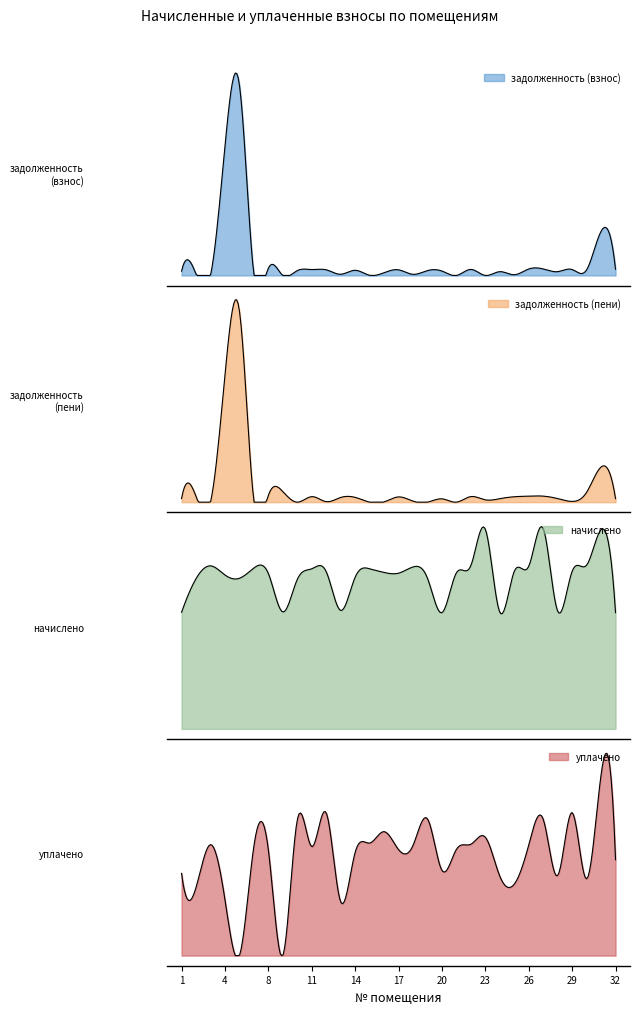

What is the value of the уплачено point at the 22nd from the left?

1753.7